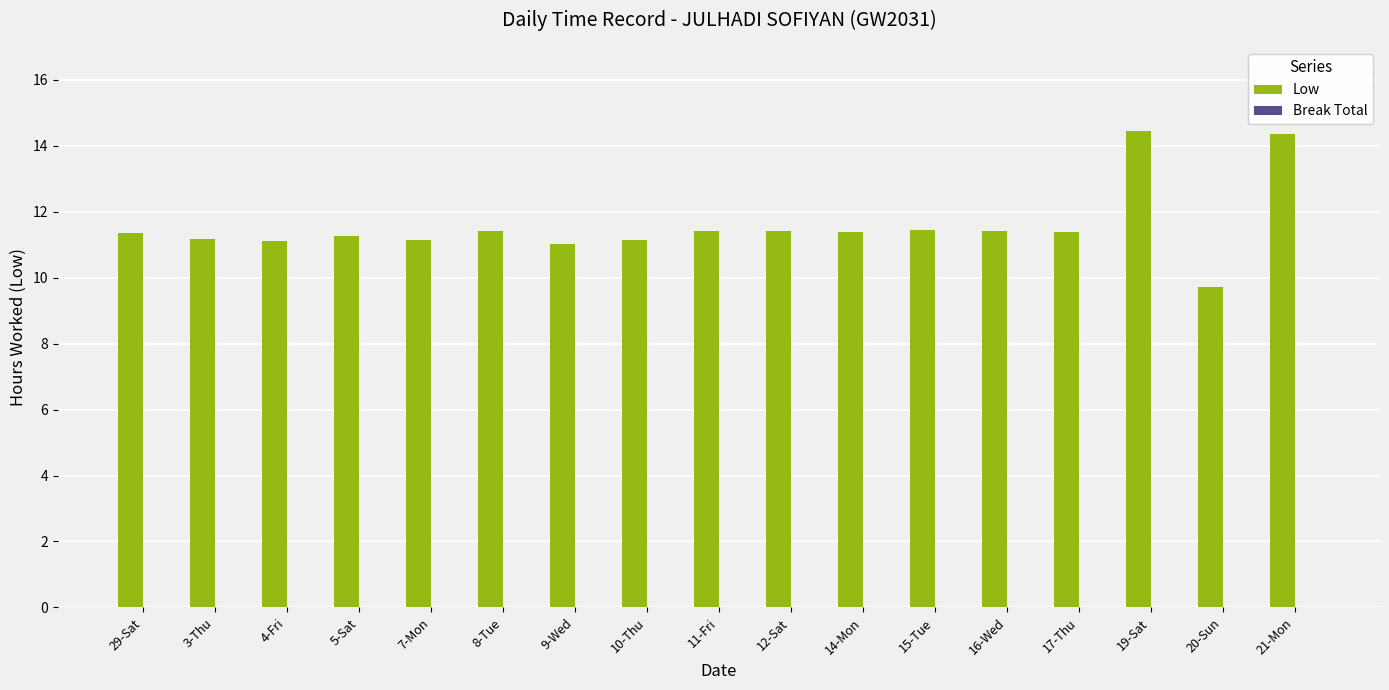

Which label corresponds to the smallest value in the chart?

20-Sun